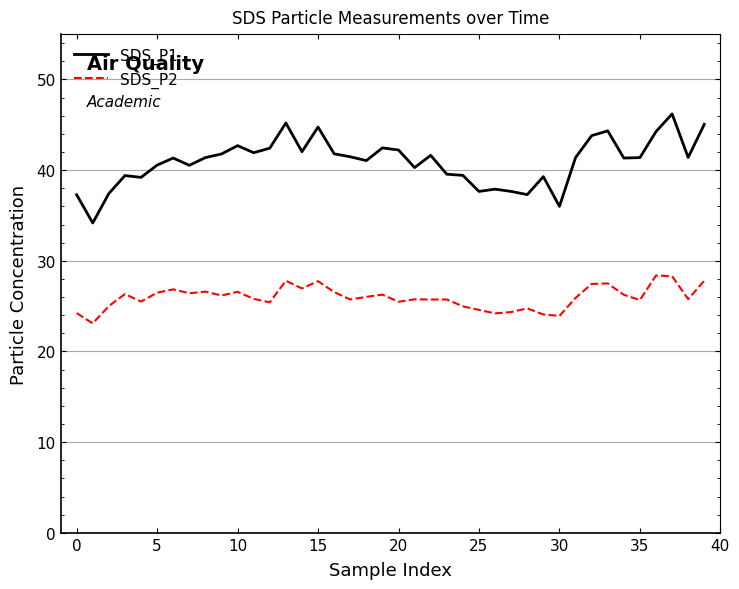

Which series has the largest range (max minus min)?

SDS_P1